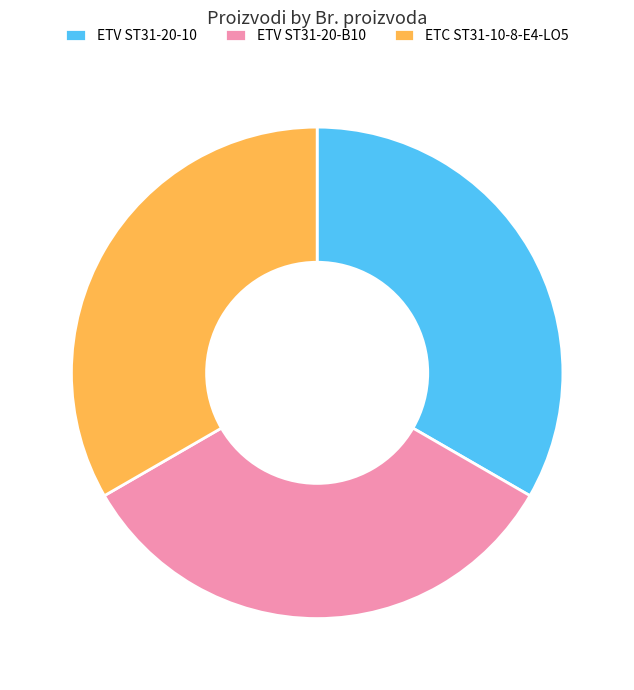

How many segments does this pie chart have?

3